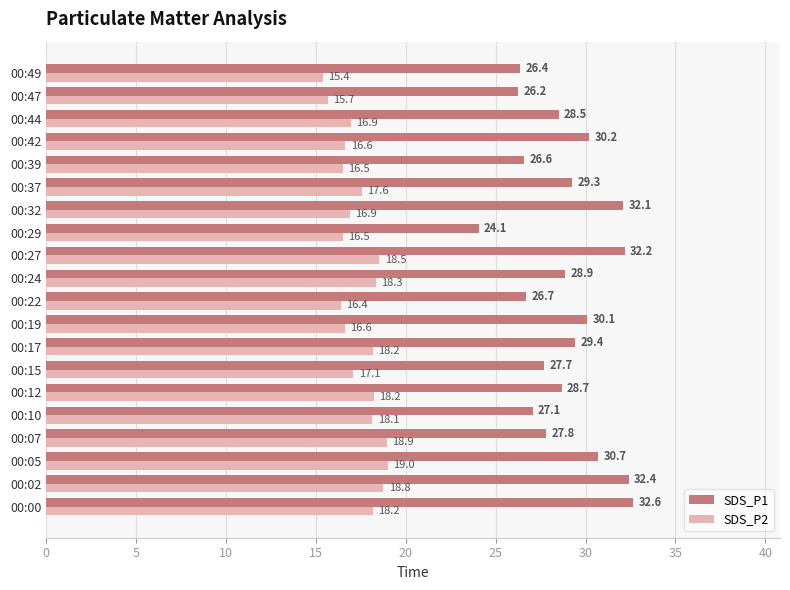

What is the difference between the maximum and minimum values in the SDS_P1 series?

8.6